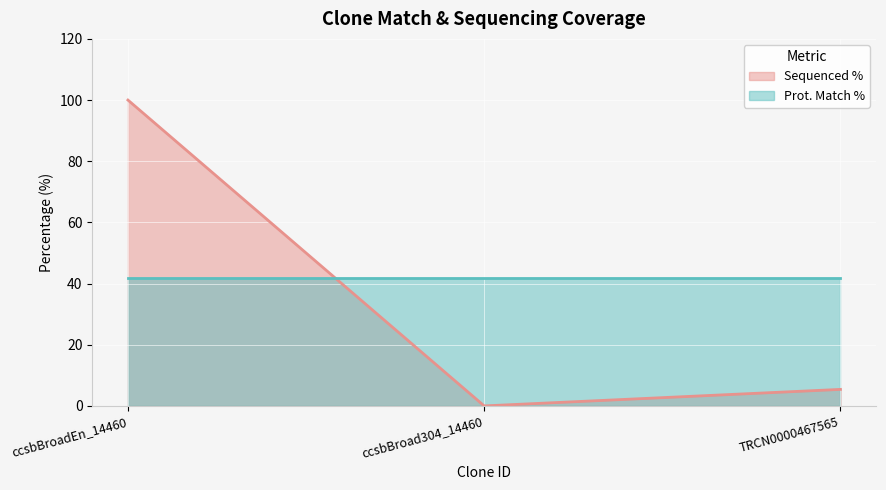

What is the label of the 2nd point from the right?

ccsbBroad304_14460